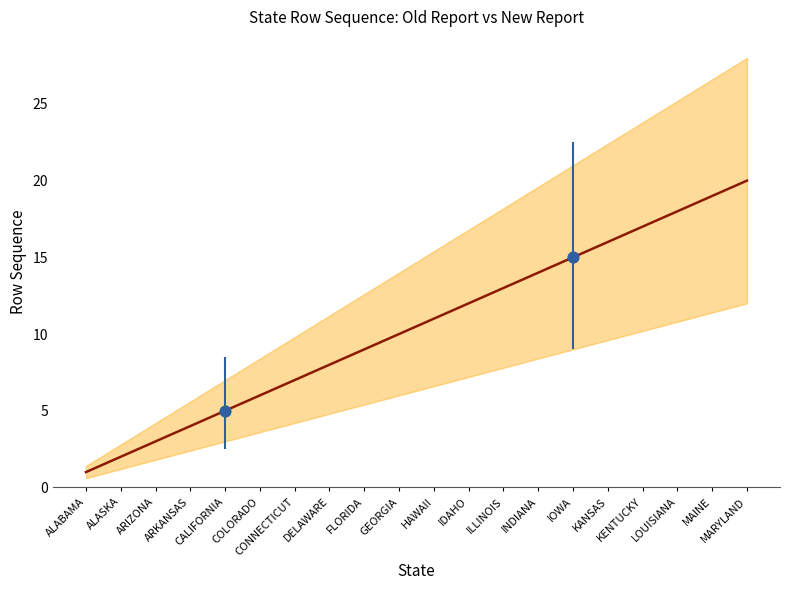

At which category is the sum across all series the highest?

MARYLAND